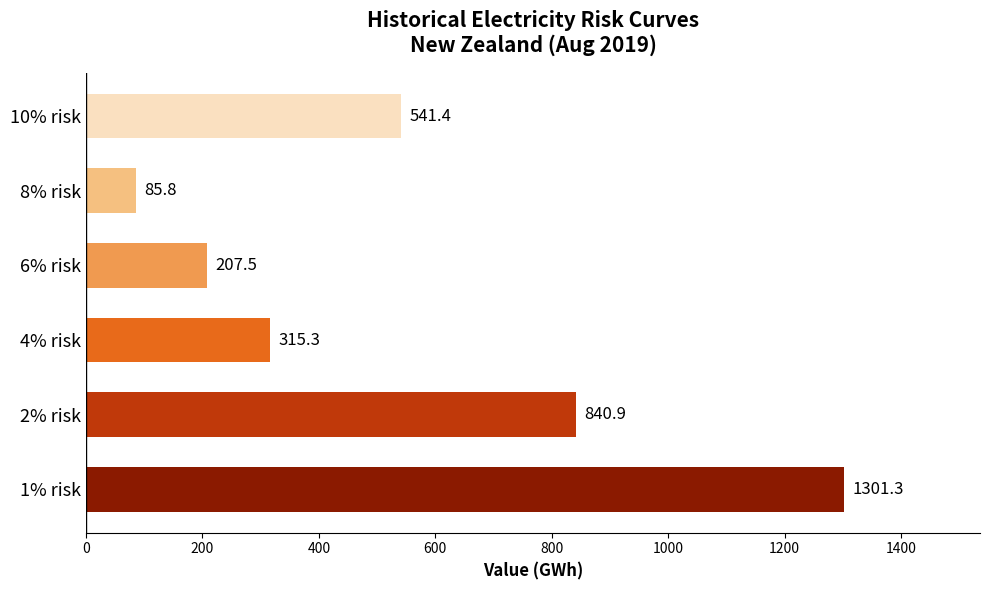

Approximately how many times larger is the value at 1% risk compared to 6% risk?

6.3